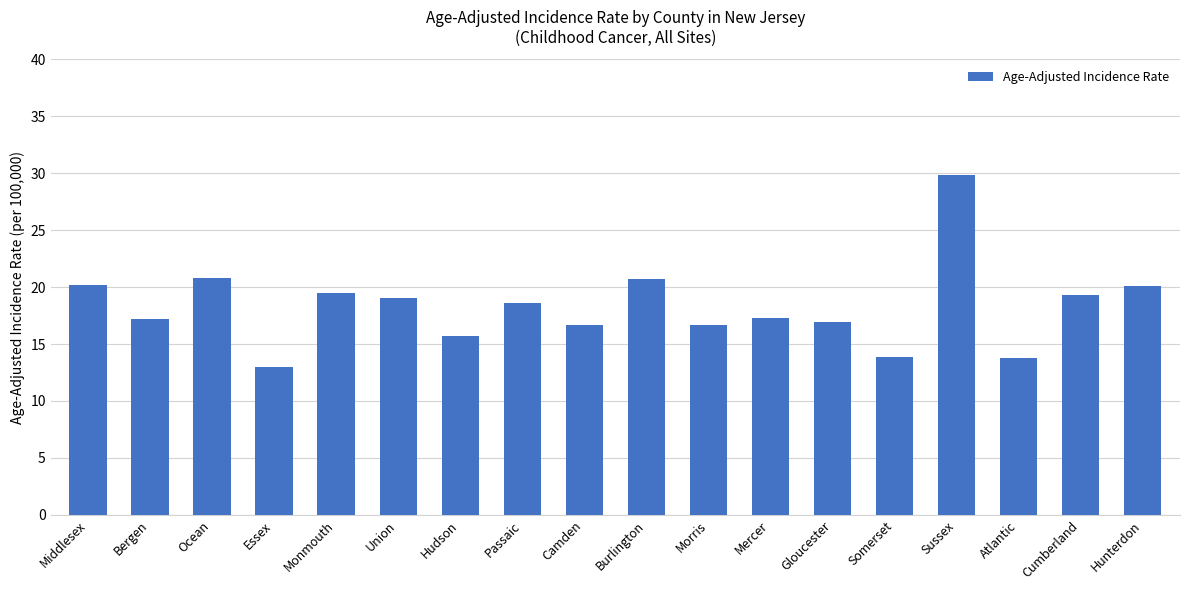

Which label corresponds to the largest value in the chart?

Sussex